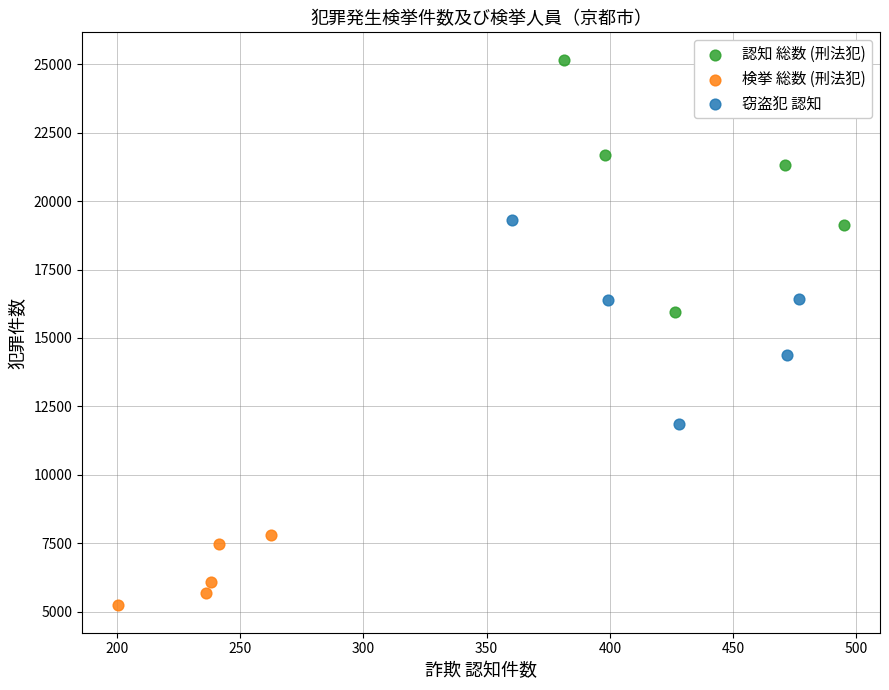

Which series reaches the maximum Y coordinate?

認知 総数 (刑法犯)